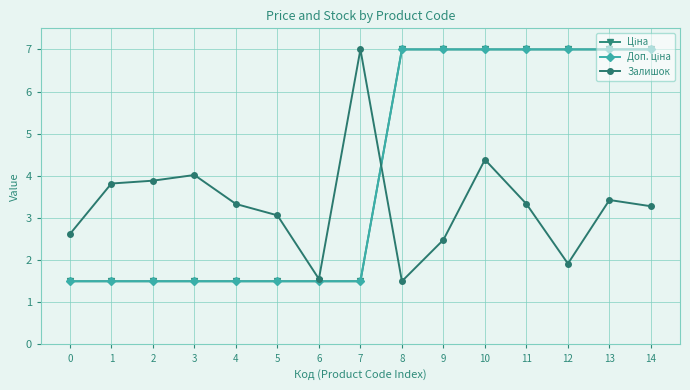

Does the chart have visible grid lines?

Yes